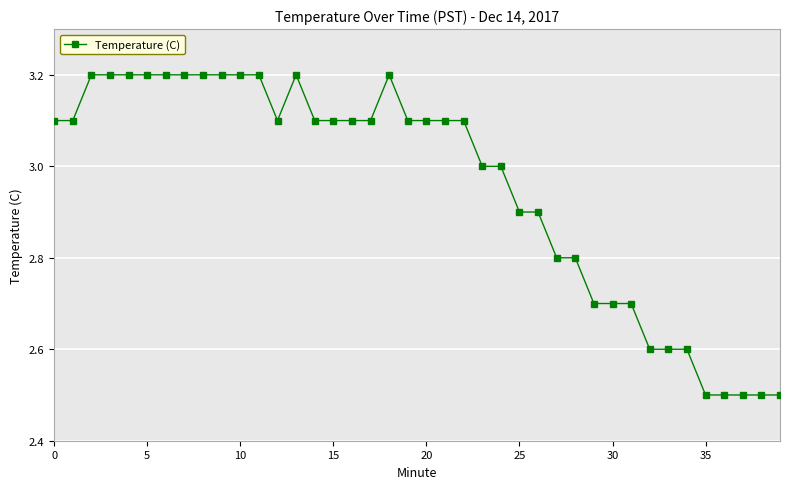

What is the value of the 3rd point from the left?

3.2